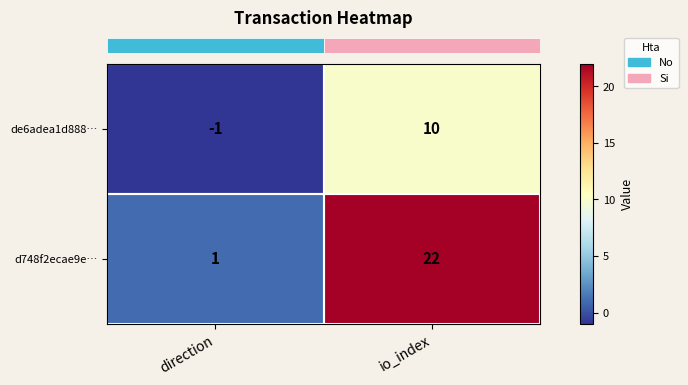

At which label is d748f2ecae9e… closest to 11?

direction